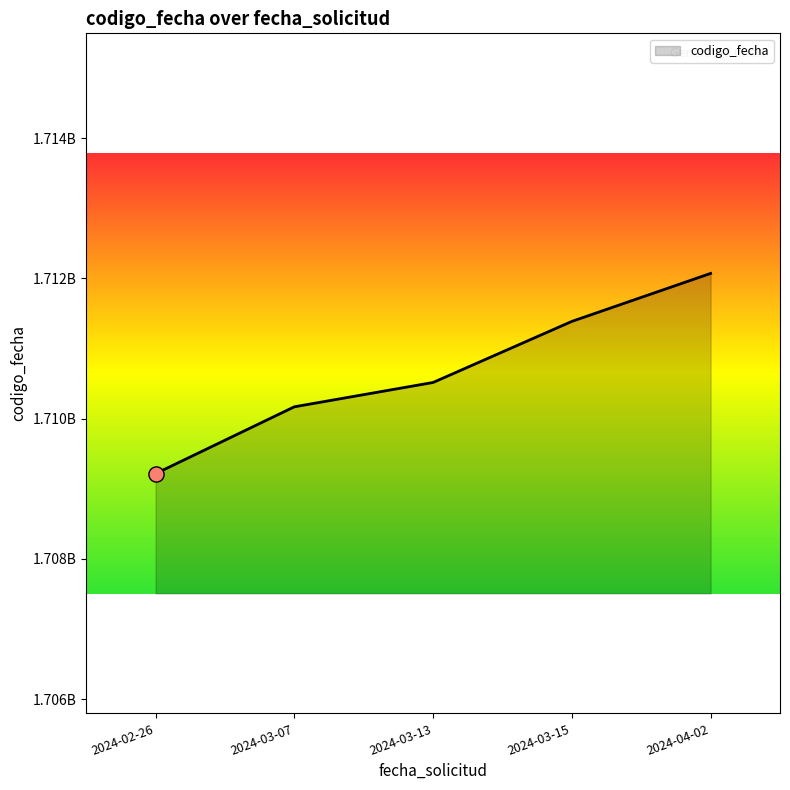

Which has a higher value, 2024-03-15 or 2024-02-26?

2024-03-15